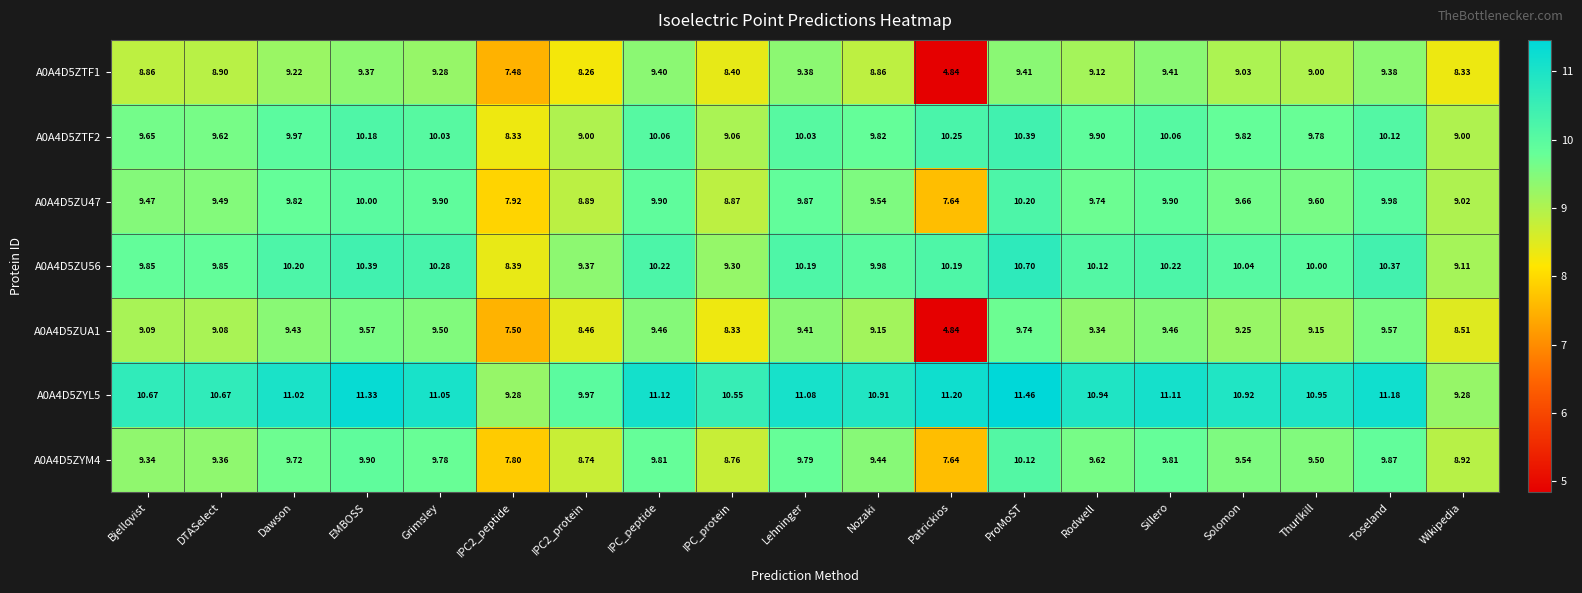

What is the maximum value shown in the chart?

11.5